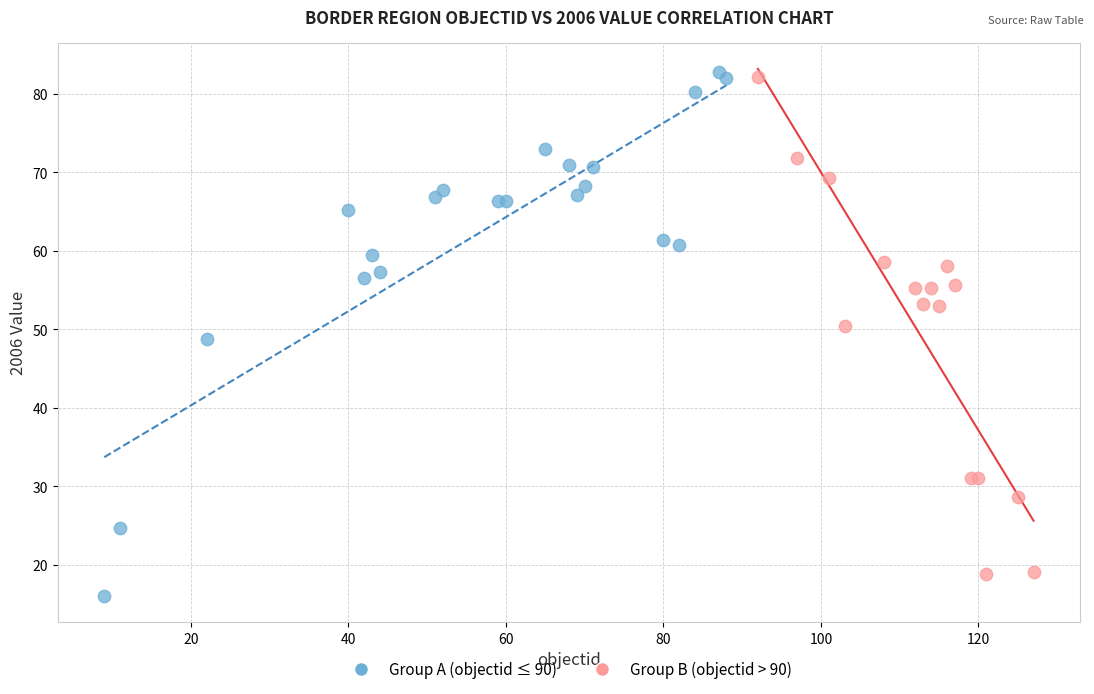

Which series has the largest Y range (max minus min)?

Group A (objectid ≤ 90)